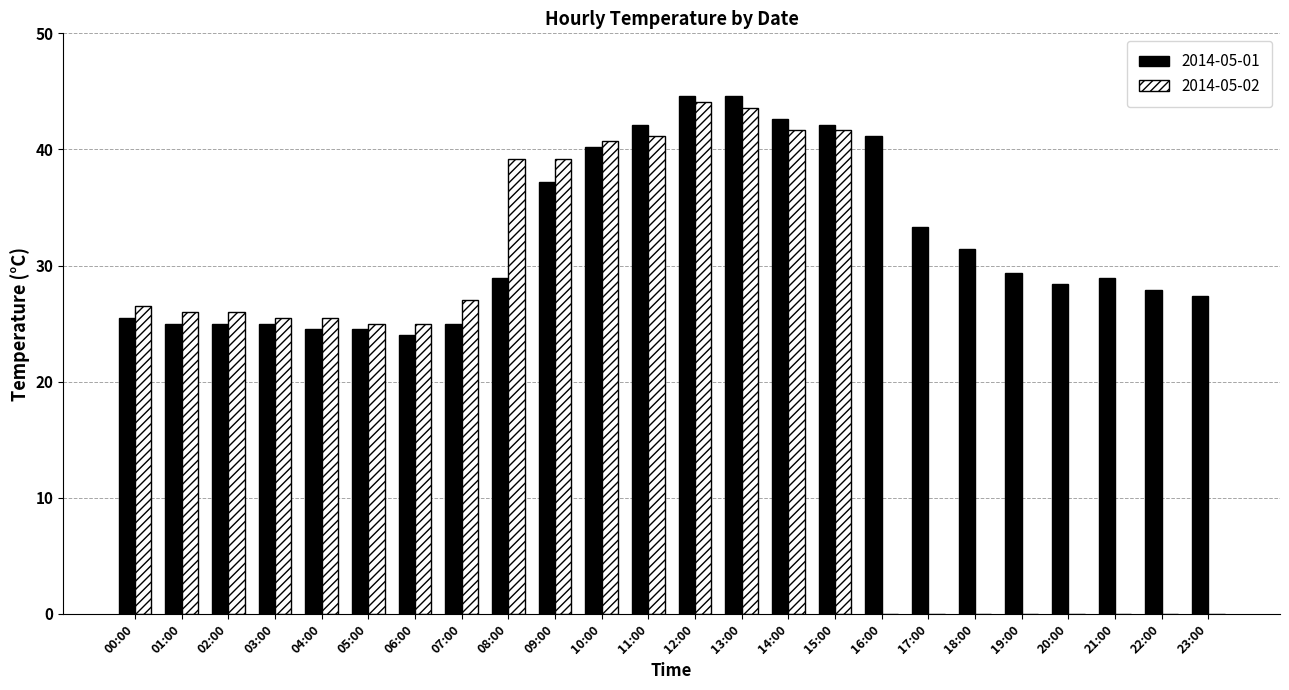

What is the sum of all 2014-05-01 values?

768.7